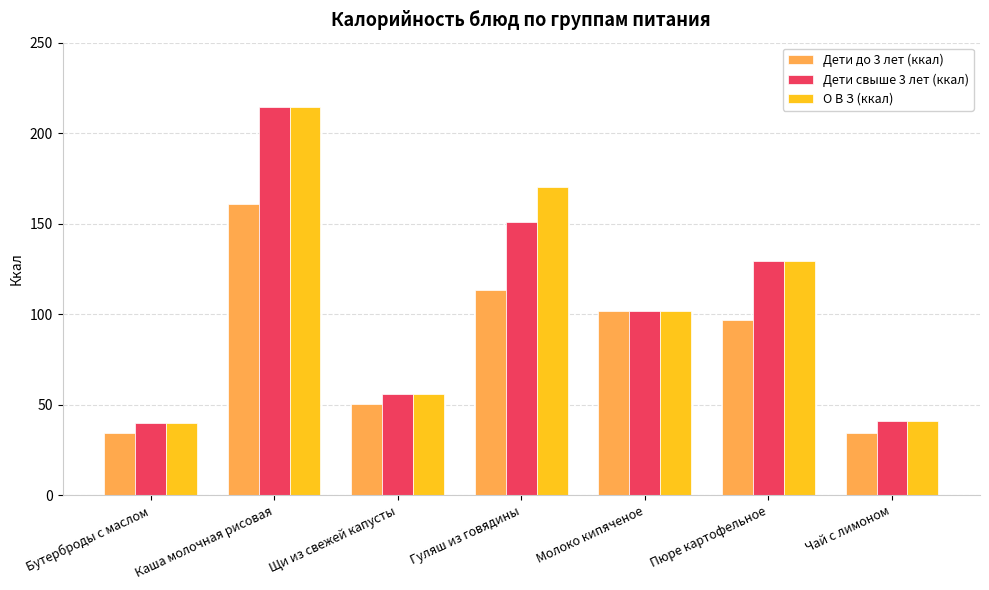

What is the value of the Дети свыше 3 лет (ккал) bar at the 5th from the left?

102.0